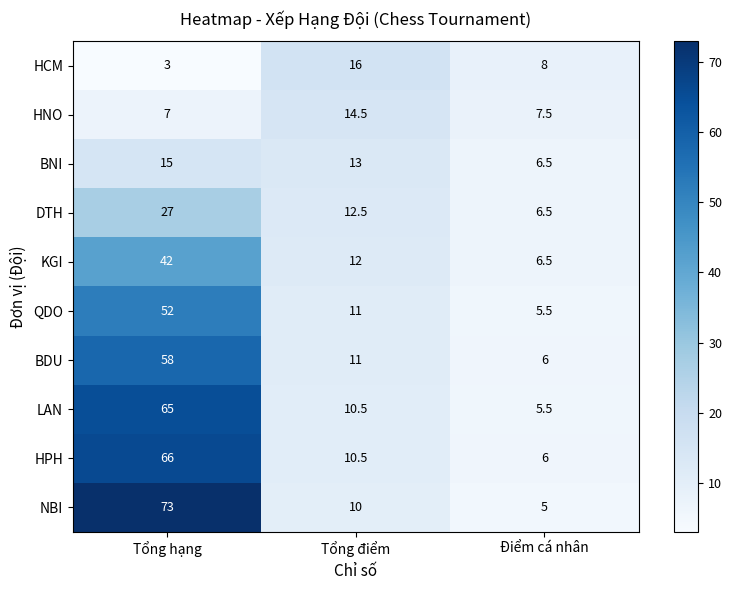

What is the highest value of the DTH series?

27.0